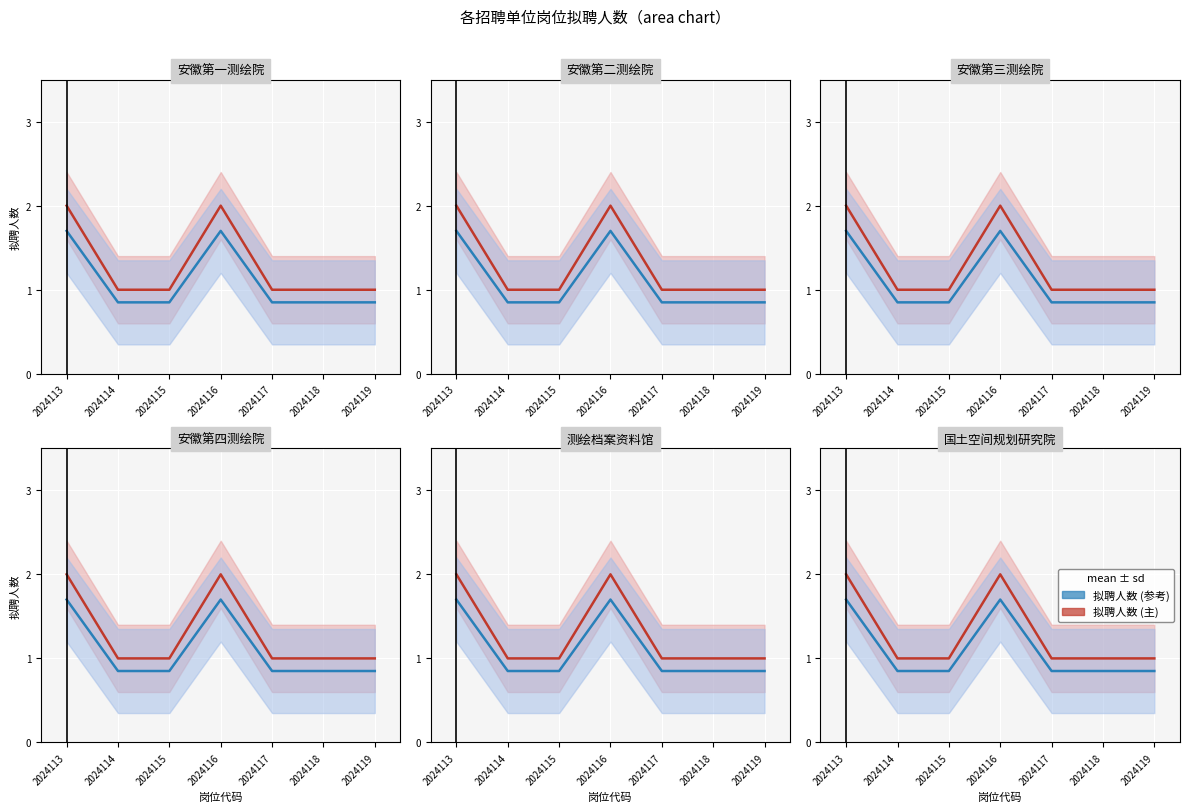

At which category is the sum across all series the highest?

2024113